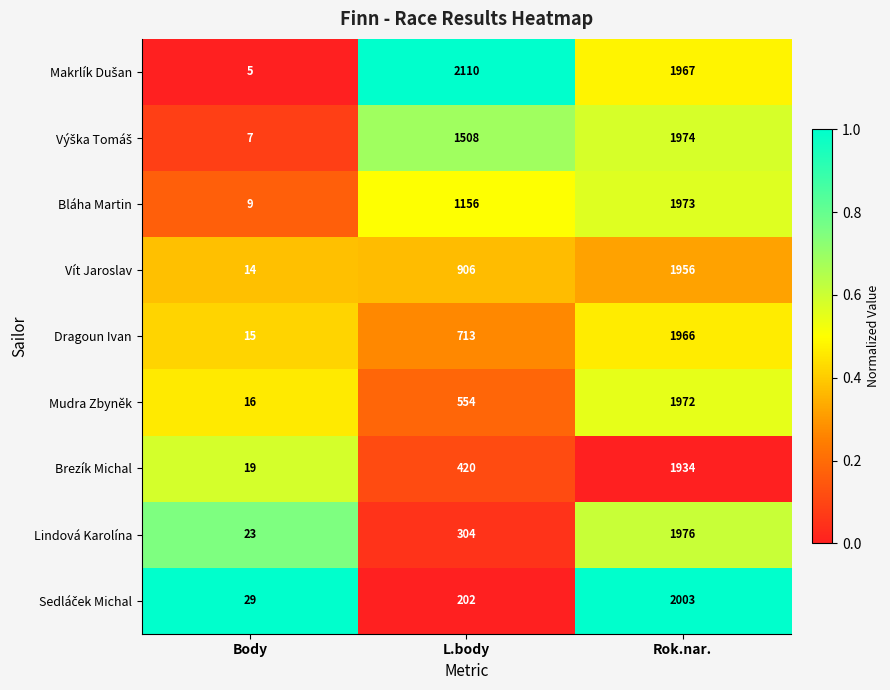

What is the total value across all series at Body?

137